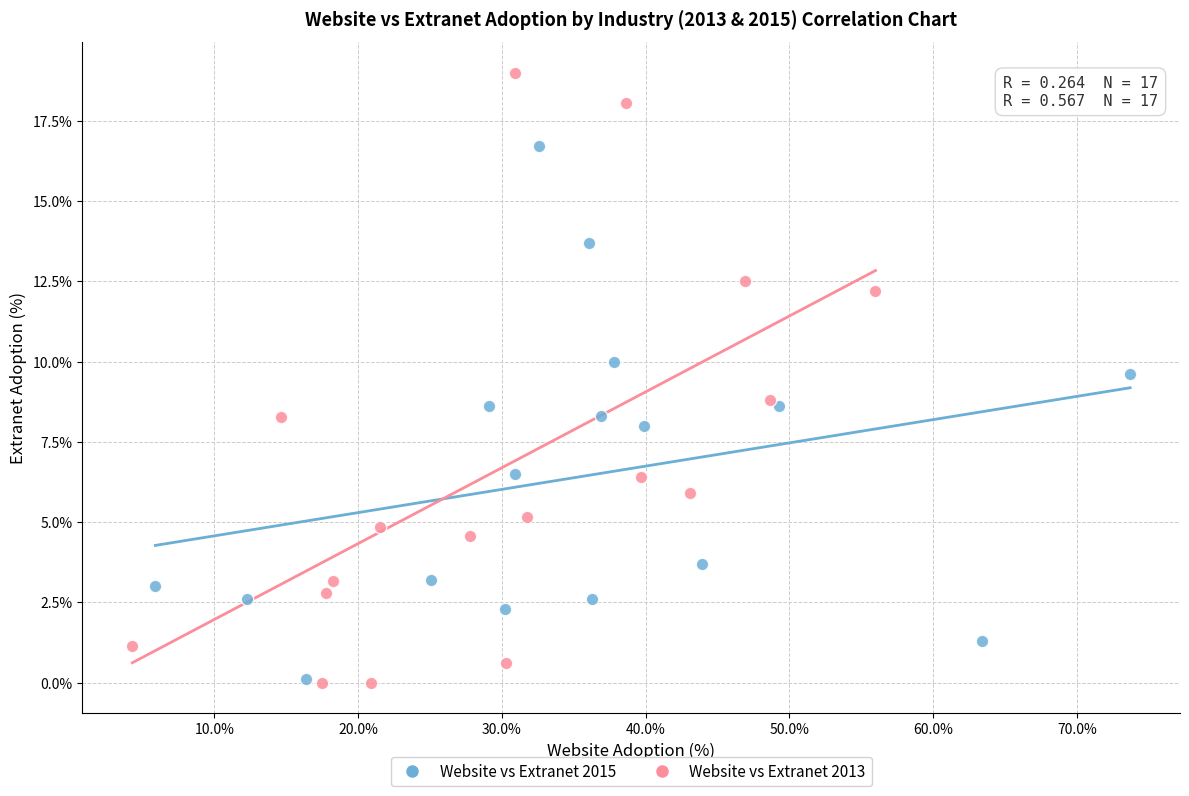

Which series has the widest spread of Y values?

Website vs Extranet 2013